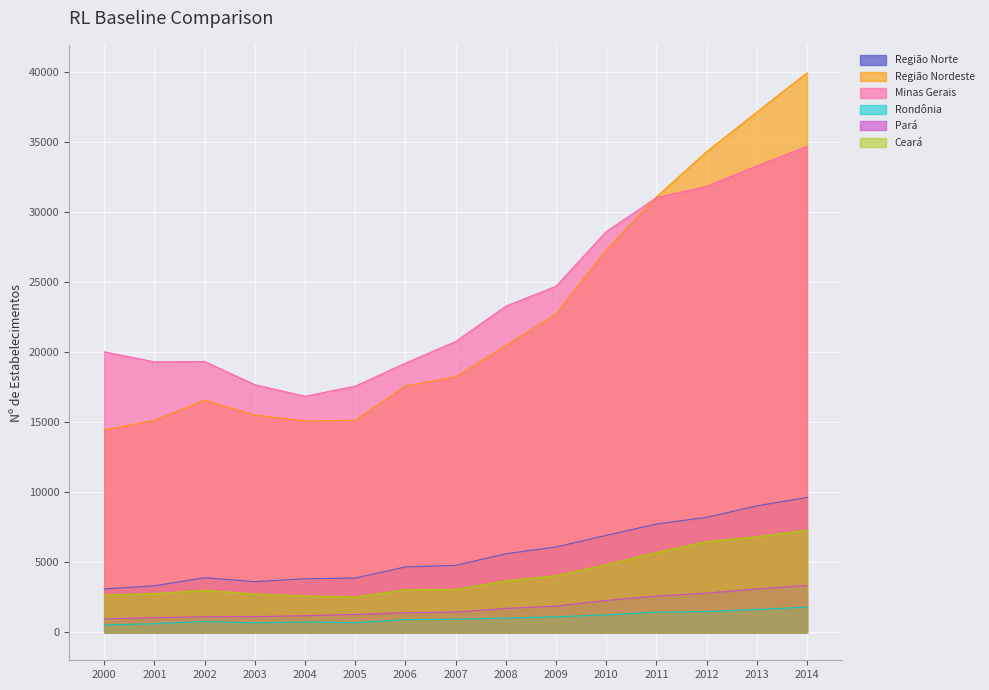

What is the difference between the highest and lowest values at 2012?

32825